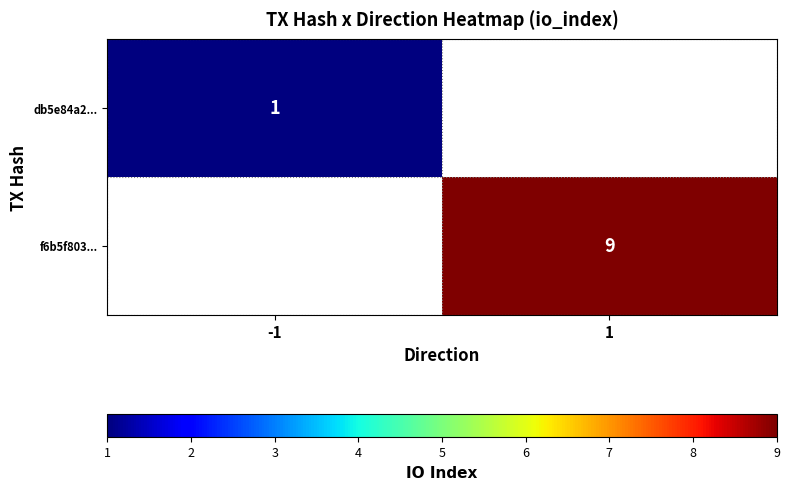

Between -1 and 1, which is larger?

1